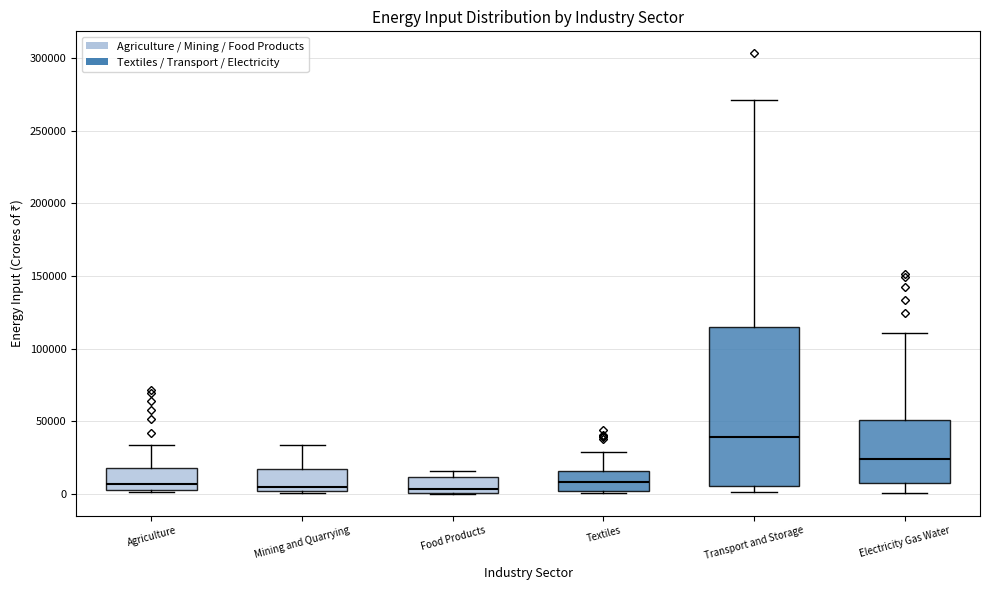

Reading left to right, read every box against the y-axis: the position of its median line, the range the box covers, and the ends of its whiskers. The values are not printed on the chart, so give them approximately, as read against the axis.

Agriculture: median 5000 (just above the box's lower edge), box 5000 to 20000, whiskers 0 to 35000
Mining and Quarrying: median 5000, box 0 to 15000, whiskers 0 (just below the box's lower edge) to 35000
Food Products: median 5000, box 0 to 10000, whiskers 0 to 15000
Textiles: median 10000, box 0 to 15000, whiskers 0 to 30000
Transport and Storage: median 40000, box 5000 to 115000, whiskers 0 to 270000
Electricity Gas Water: median 25000, box 5000 to 50000, whiskers 0 to 110000